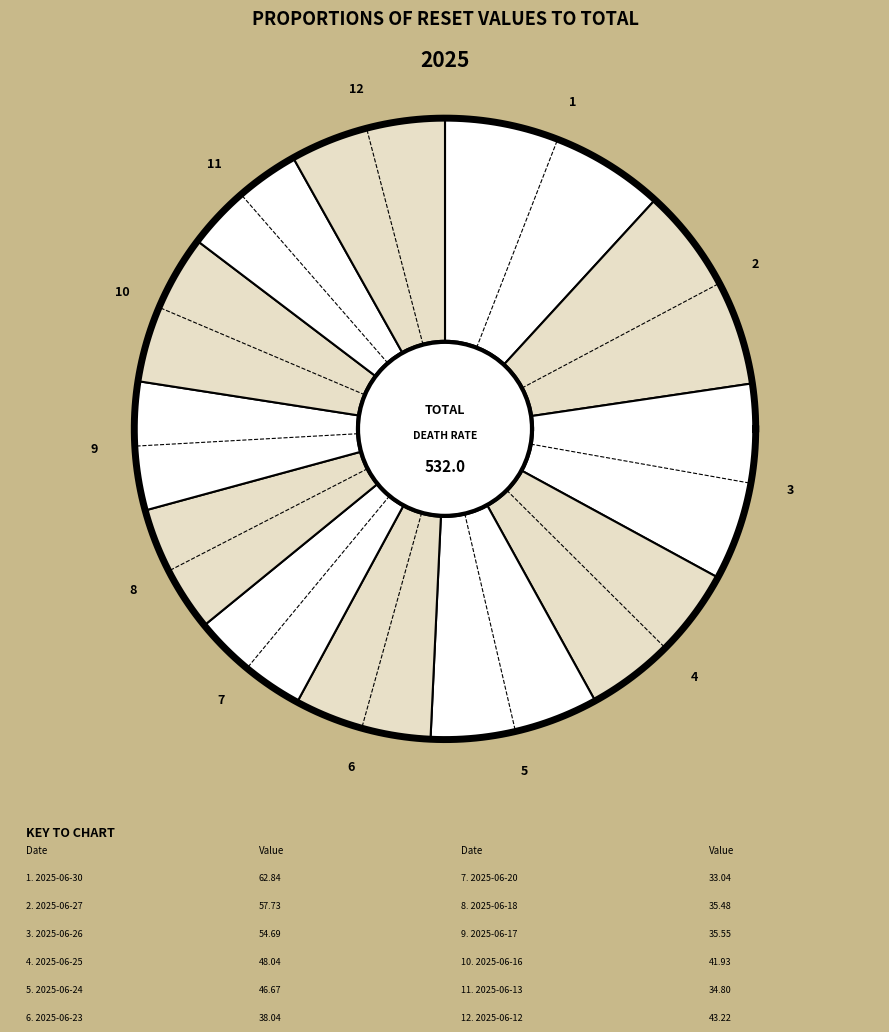

Does 2025-06-27 account for over 50% of the chart?

No